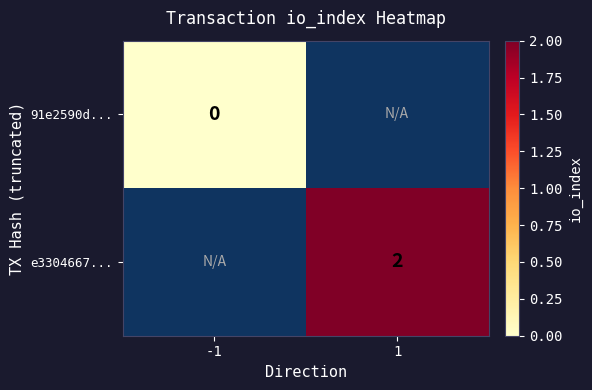

The e3304667... series shows 1 at 1. True or false?

False